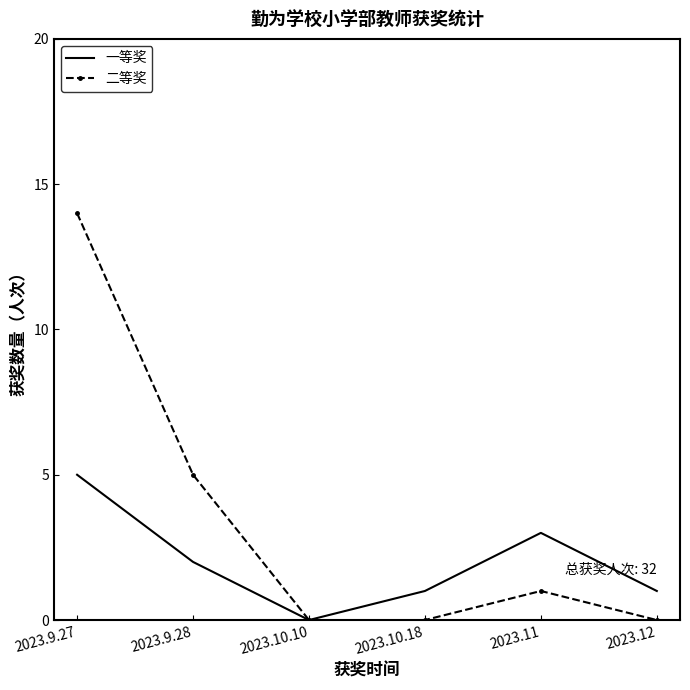

Where is 二等奖 nearest to the value 7?

2023.9.28